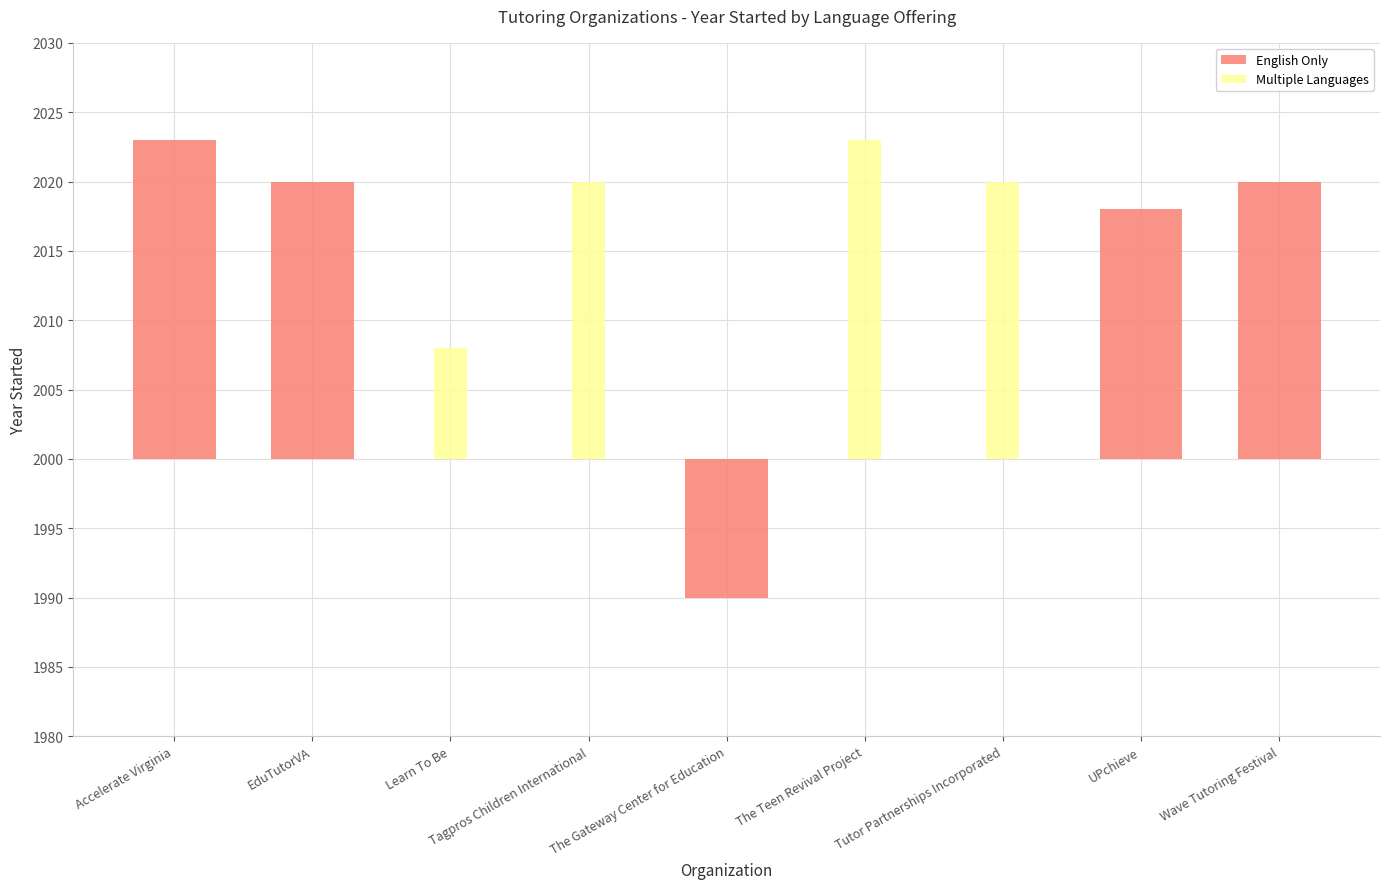

The value of Multiple Languages at Tutor Partnerships Incorporated is 5. True or false?

False